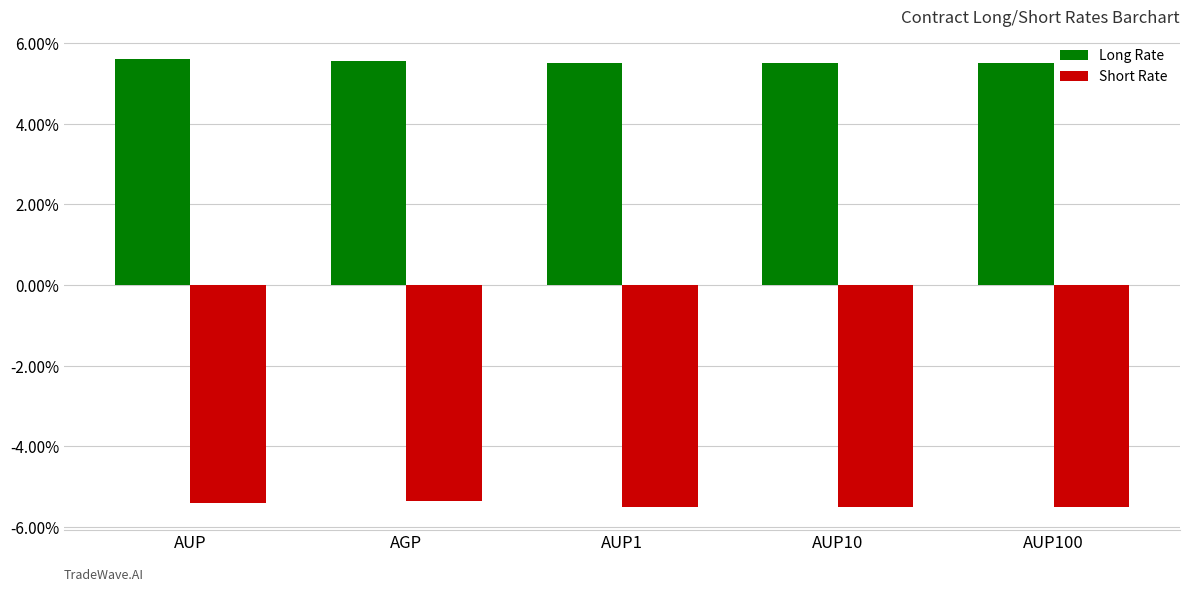

Does the chart contain stacked bars?

No